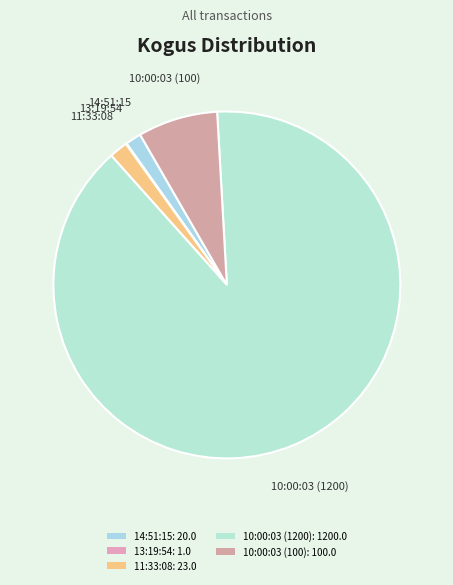

Which slice represents more than half of the pie?

10:00:03 (1200)